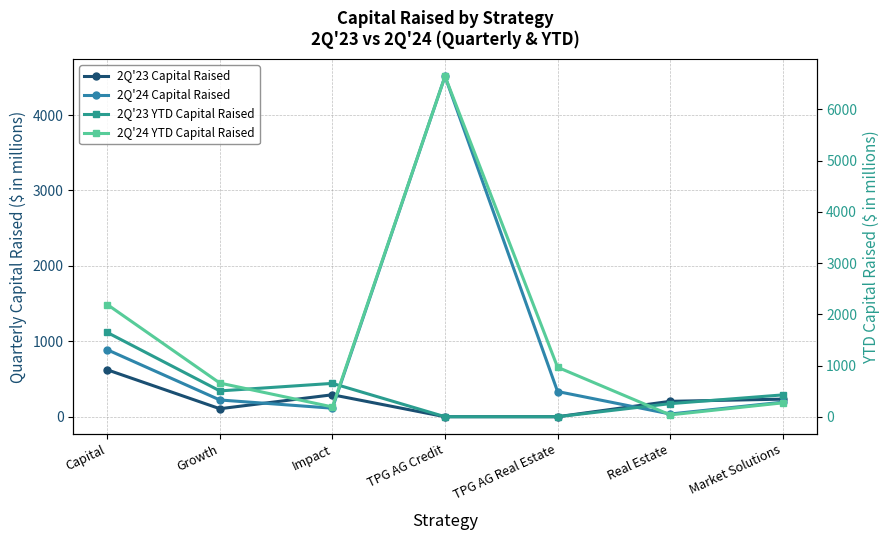

Rank the series by their maximum value, from highest to lowest.

2Q'24 YTD Capital Raised, 2Q'24 Capital Raised, 2Q'23 YTD Capital Raised, 2Q'23 Capital Raised